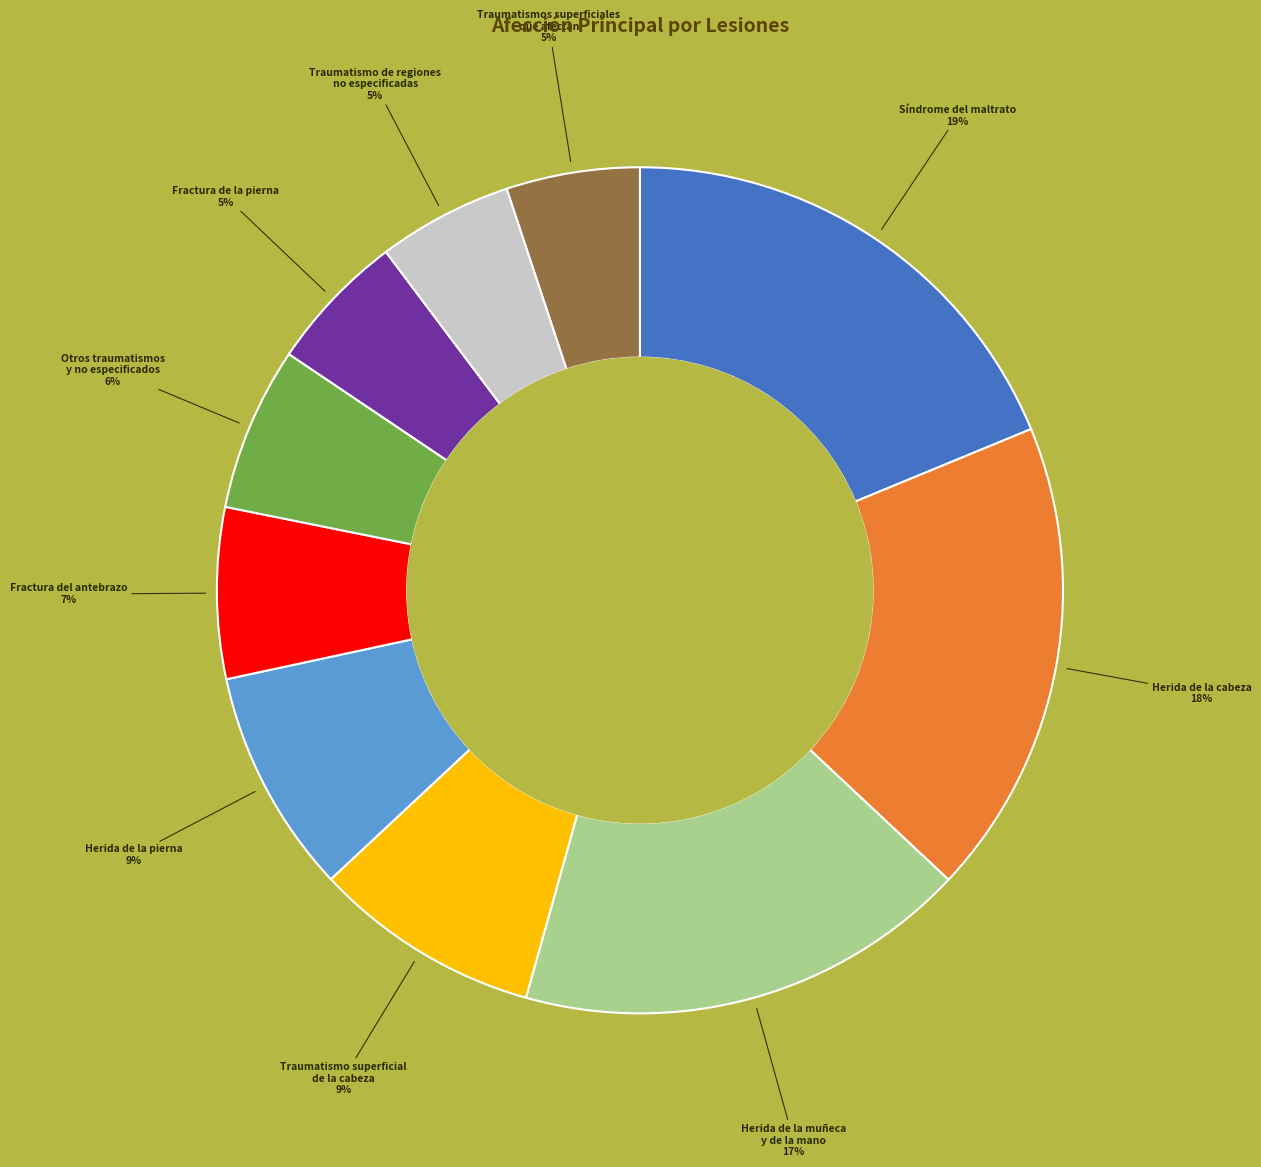

To the nearest percent, what percentage of the pie is Fractura de la pierna?

5%